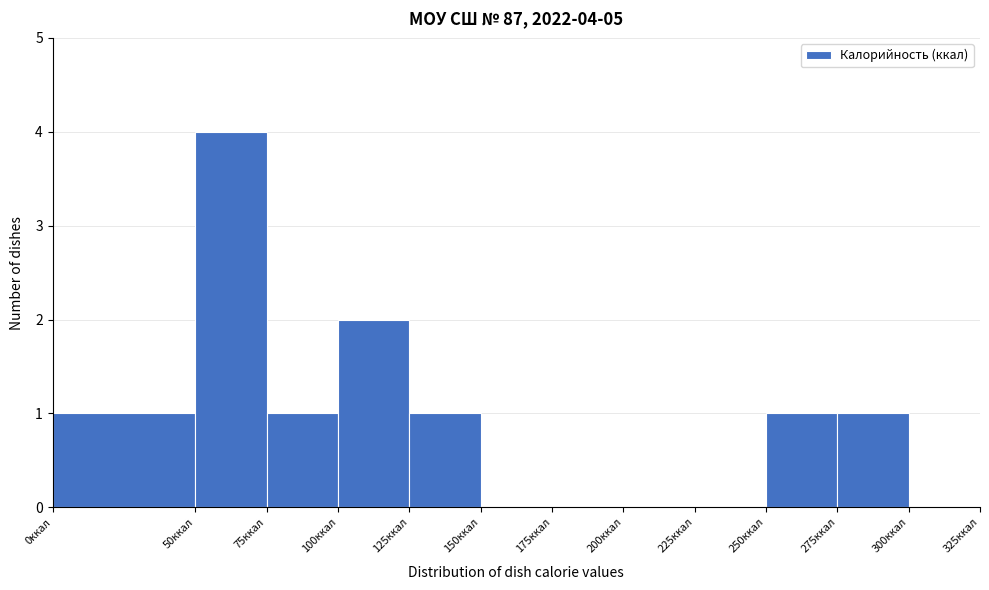

Over which range of the x-axis is the bar tallest?

50 to 75